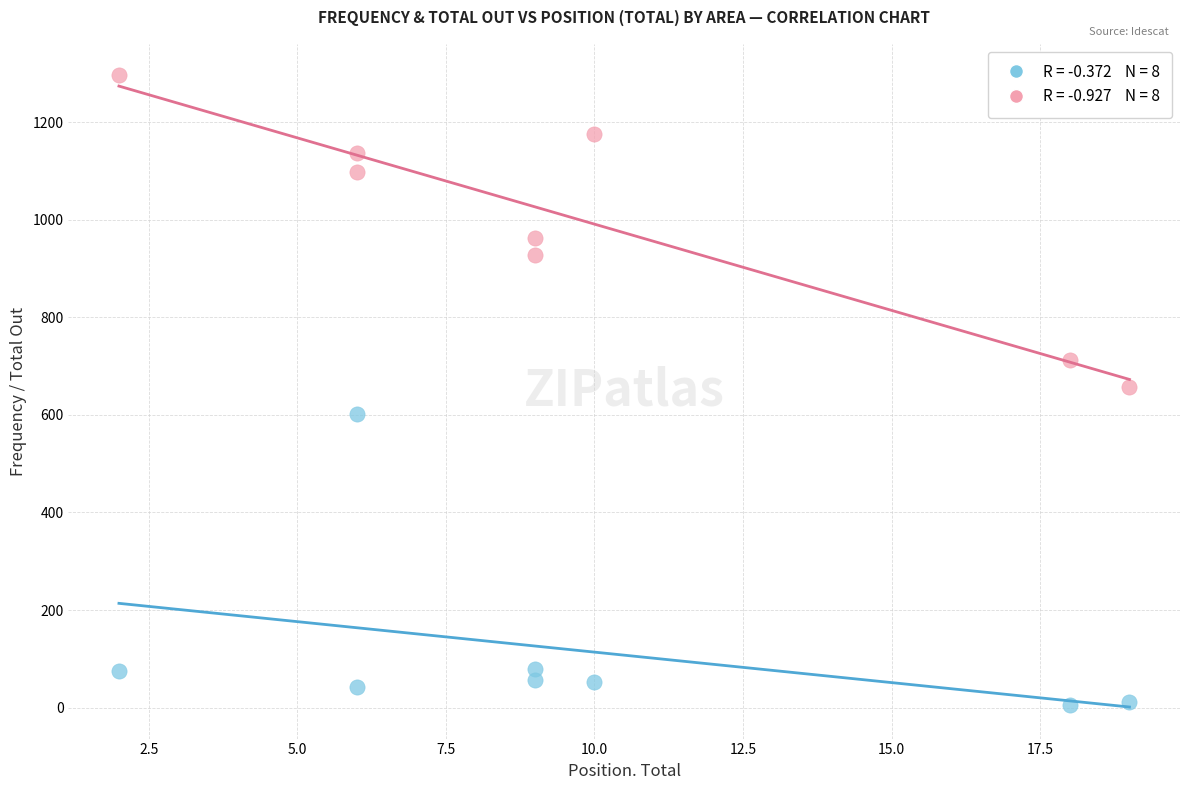

Across all data points, what is the range of Y values (max minus min)?

1291